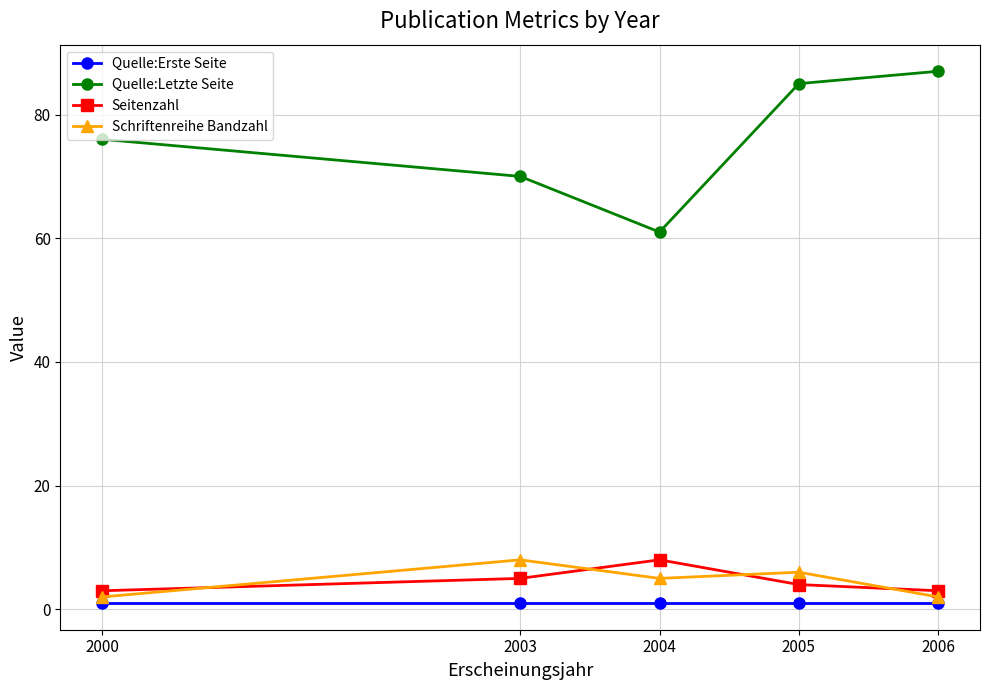

True or false: Seitenzahl and Quelle:Erste Seite cross at least once.

False